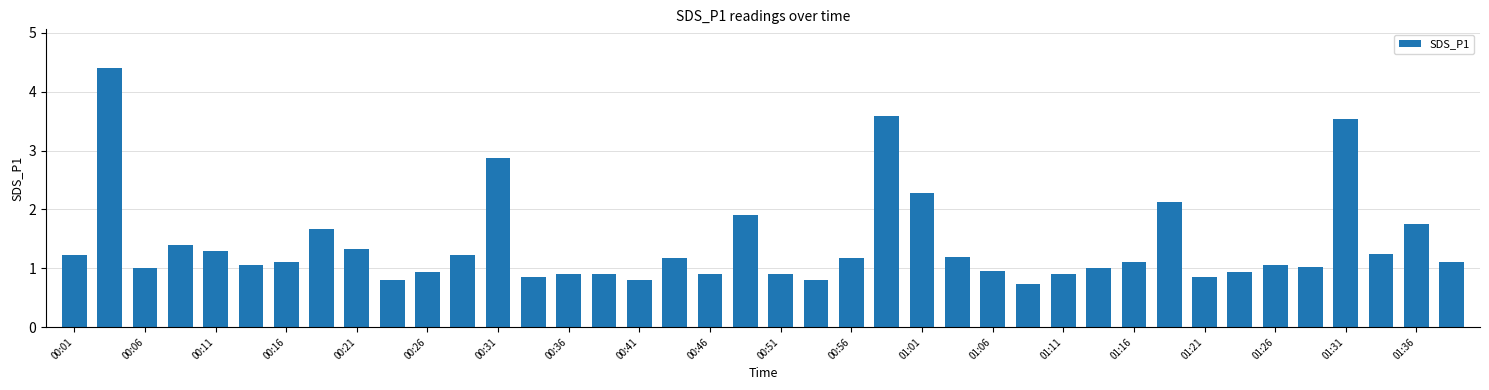

What is the difference between the maximum and second lowest values?

3.6